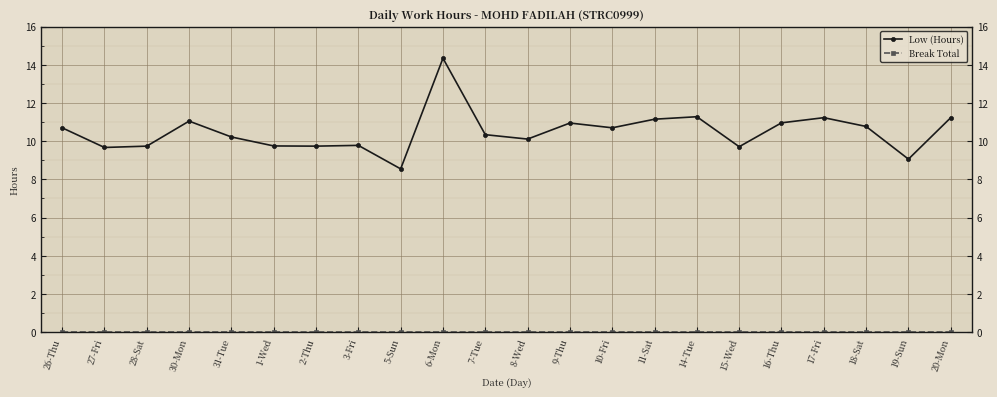

The Low (Hours) series shows 11.2 at 11-Sat. True or false?

True